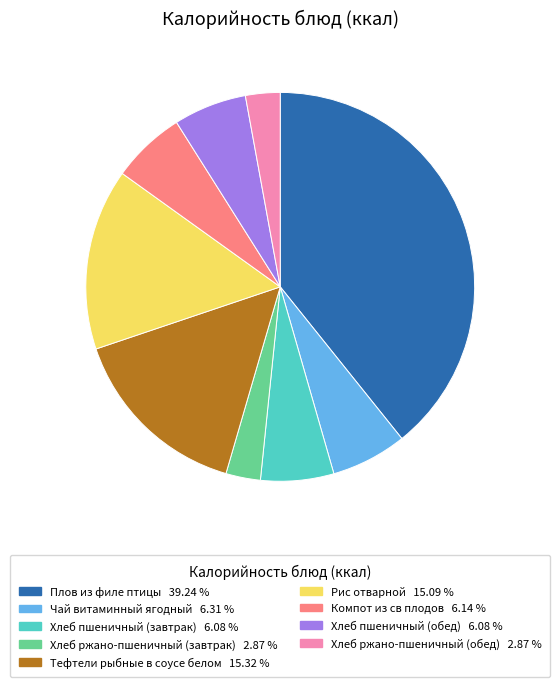

Is the sum of Хлеб ржано-пшеничный (завтрак) and Хлеб пшеничный (завтрак) greater than half?

No